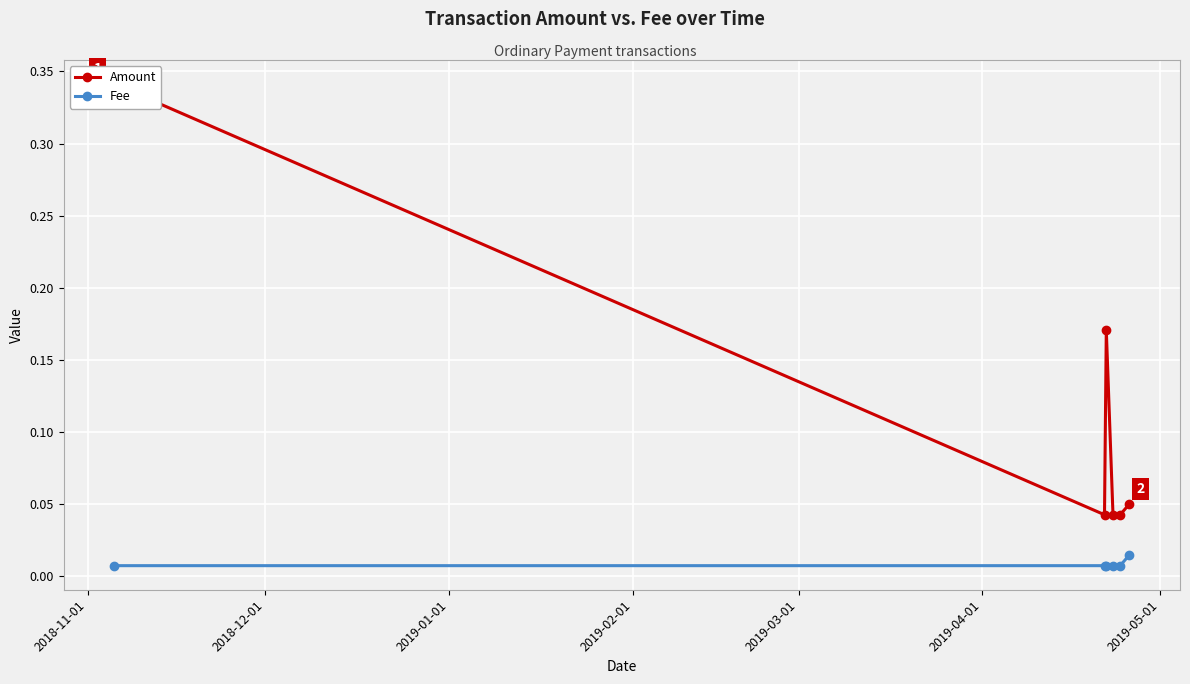

How many Fee values are between 0 and 1?

6